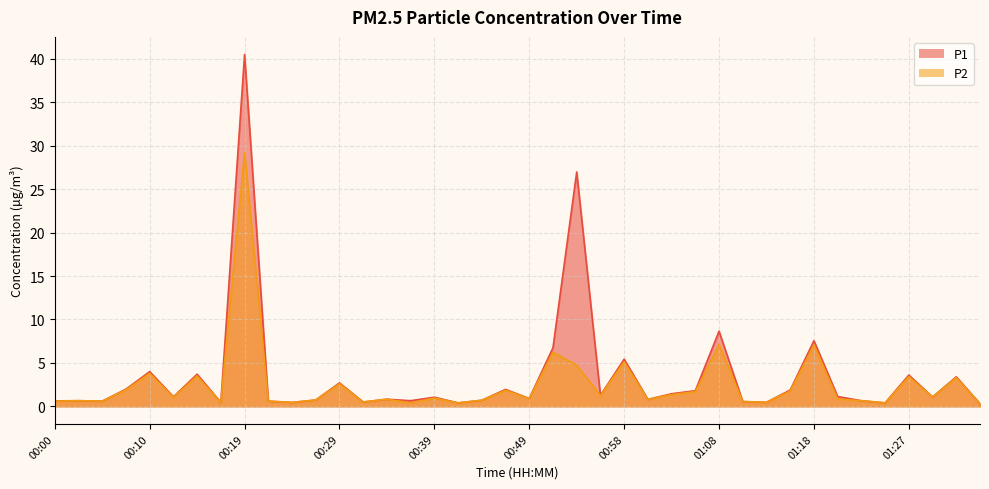

How many distinct data groups are displayed?

2